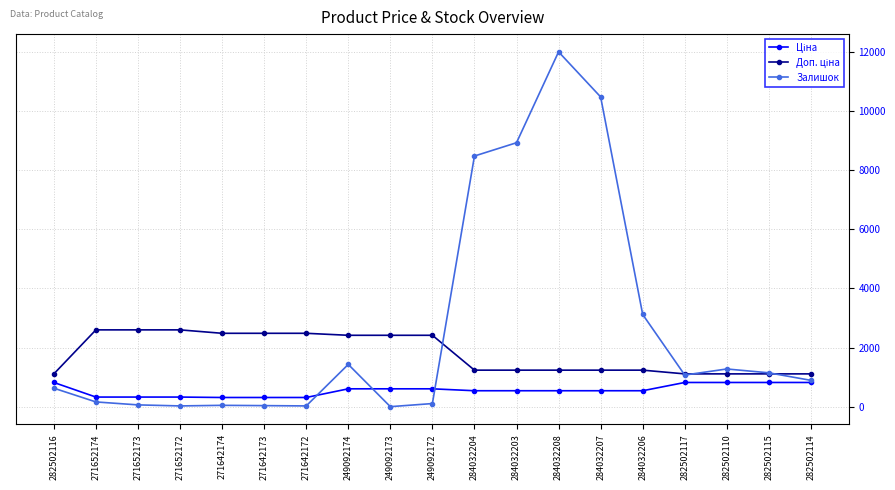

What is the total value across all series at 284032204?

10254.4